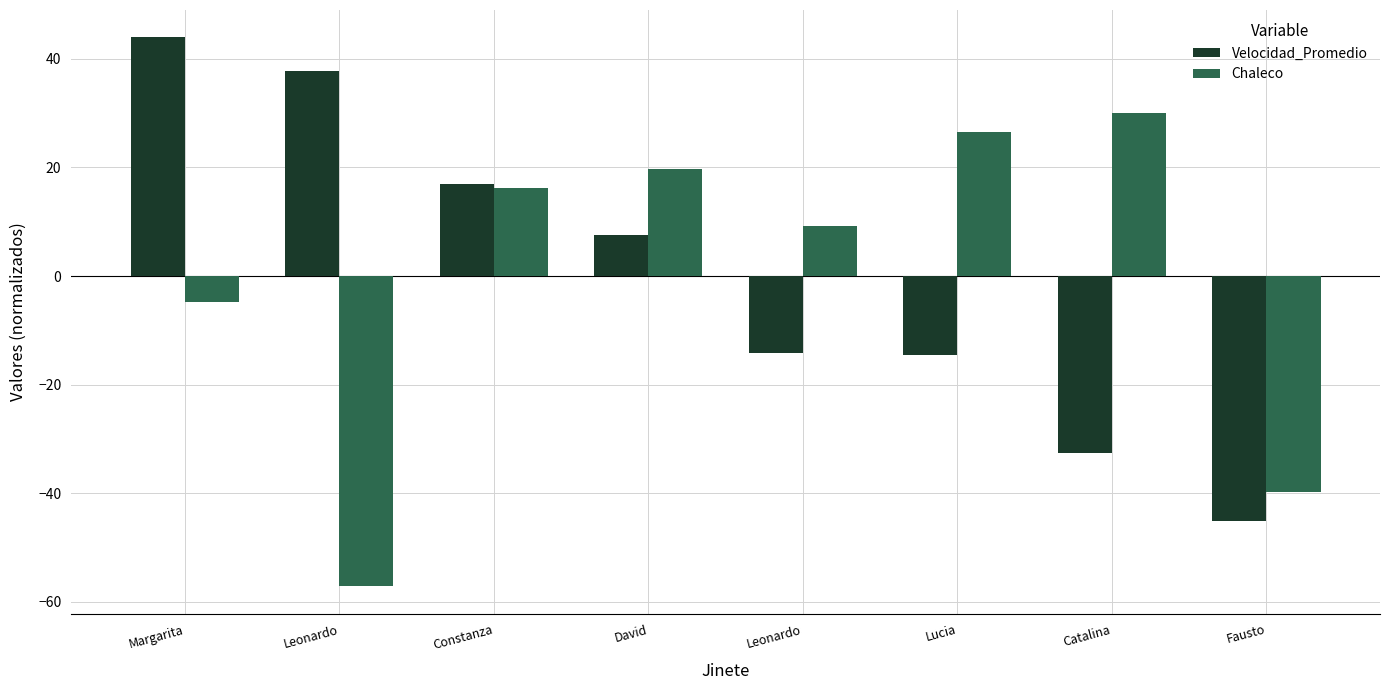

Which series changed the most between Margarita and Lucia?

Velocidad_Promedio